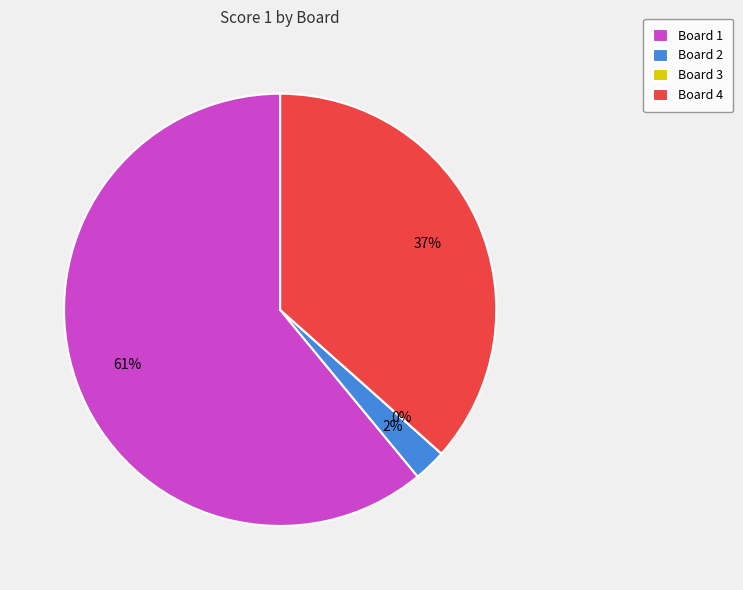

To the nearest percent, what is the combined percentage of Board 1 and Board 2?

63%